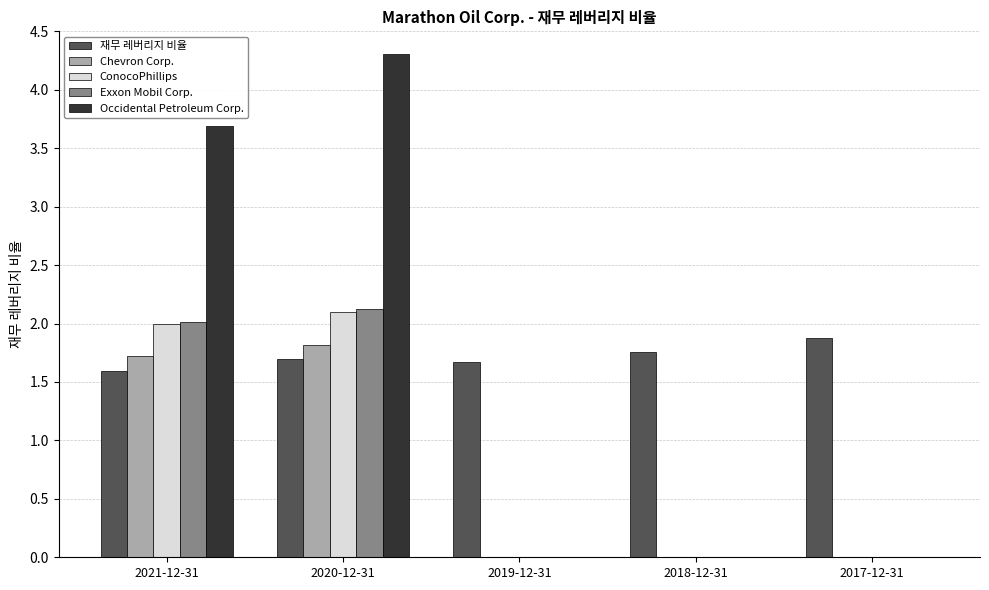

Is it true that Occidental Petroleum Corp. equals 0.0 at 2019-12-31?

True